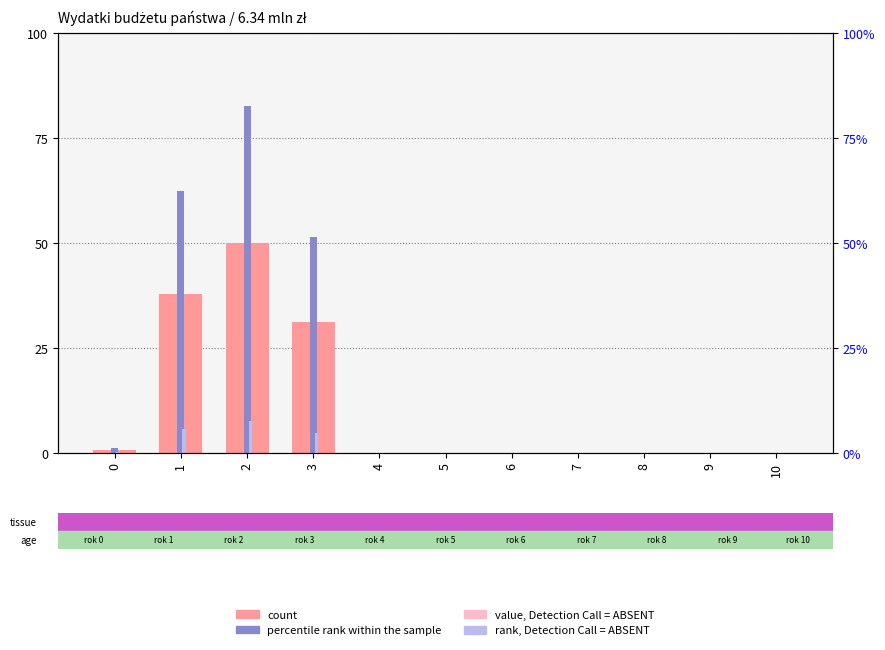

At which category is the sum across all series the highest?

2